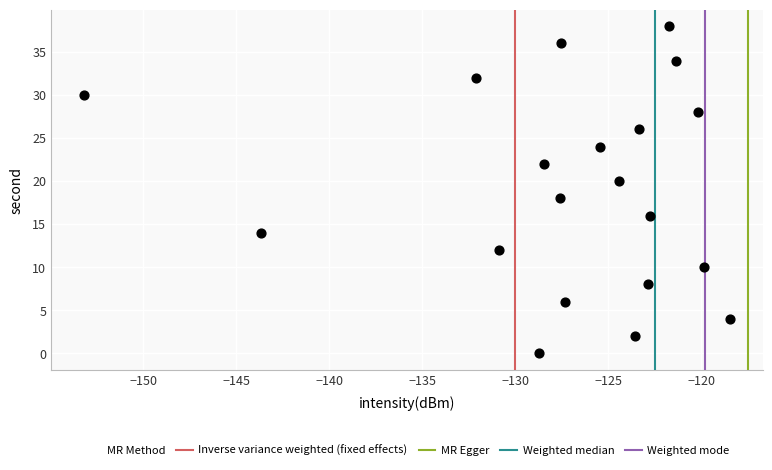

What is the range of Y values (max minus min)?

38